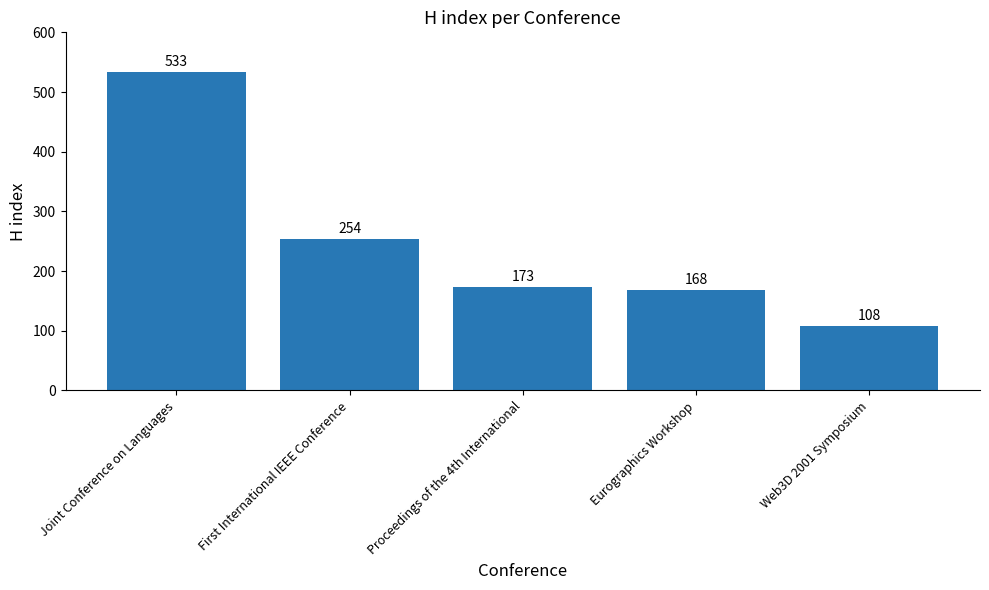

Rank the categories by value from lowest to highest.

Web3D 2001 Symposium, Eurographics Workshop, Proceedings of the 4th International, First International IEEE Conference, Joint Conference on Languages